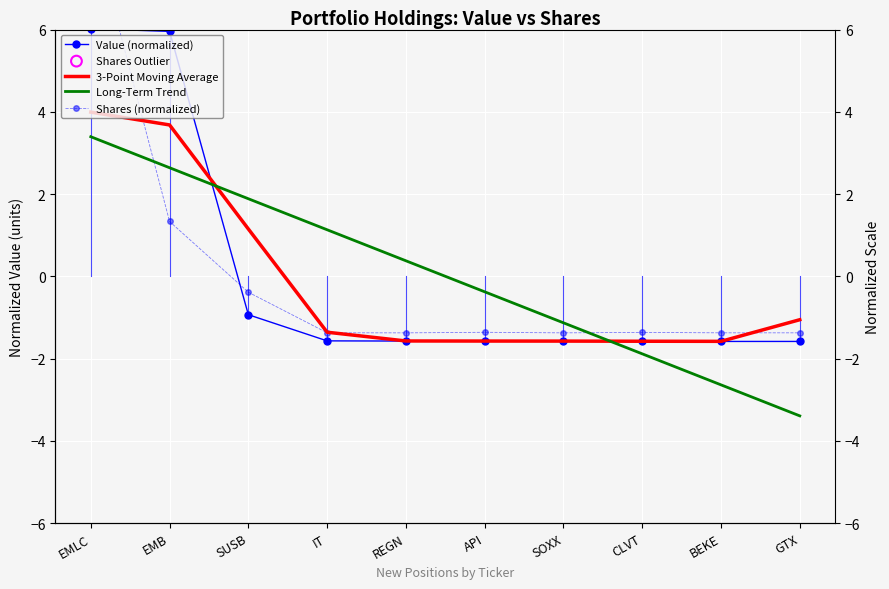

Which series reaches the maximum Y coordinate?

Shares (normalized)